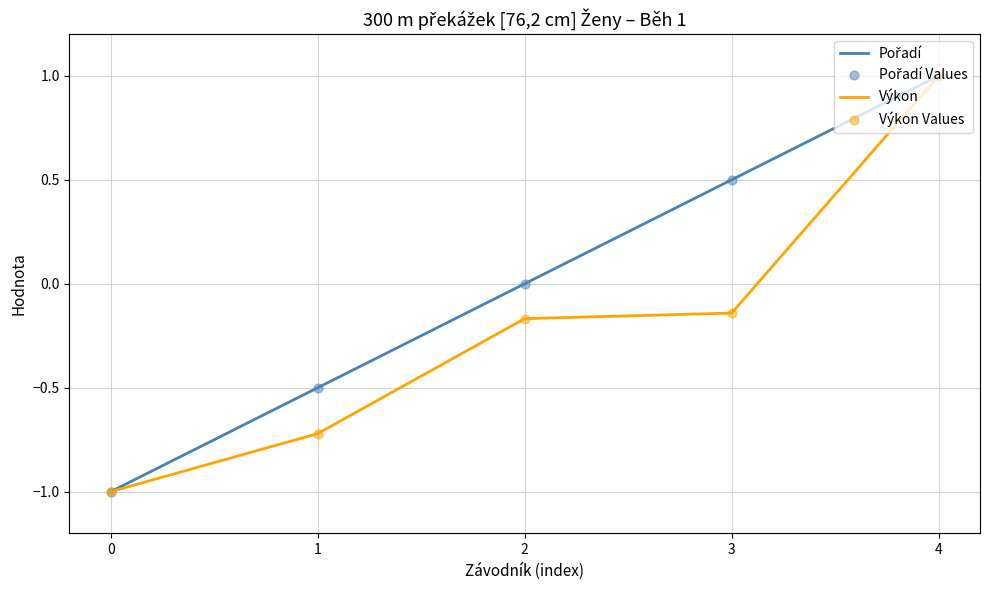

What is the spread (max minus min) of values at 3?

0.6